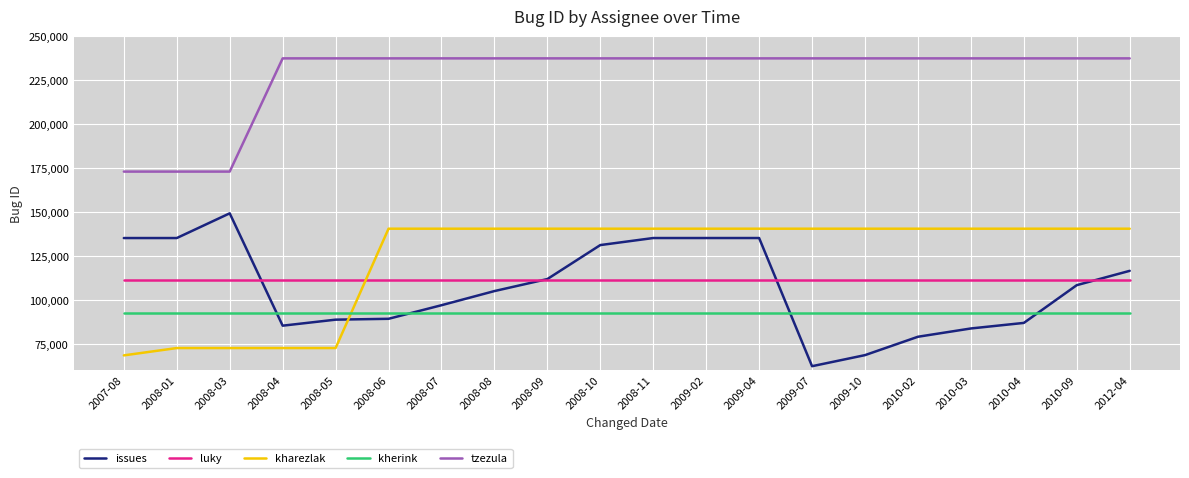

True or false: tzezula and kherink cross at least once.

False